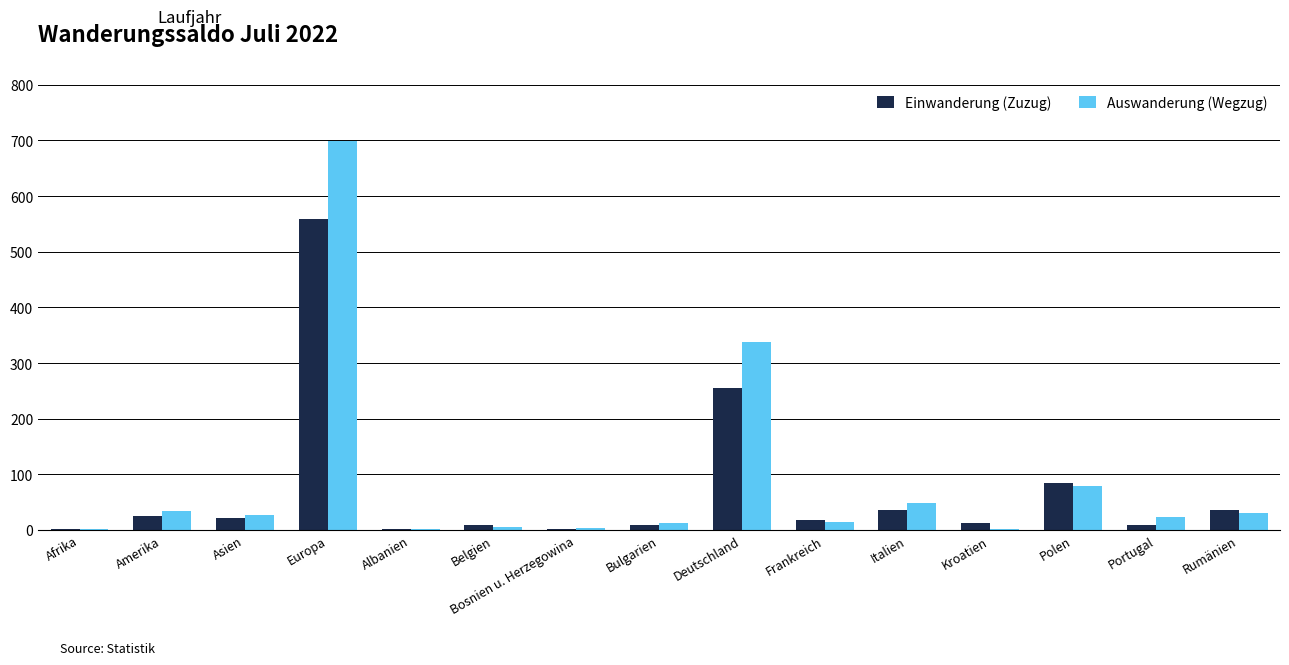

Is the value of Auswanderung (Wegzug) at Belgien greater than the value of Einwanderung (Zuzug) at Asien?

No